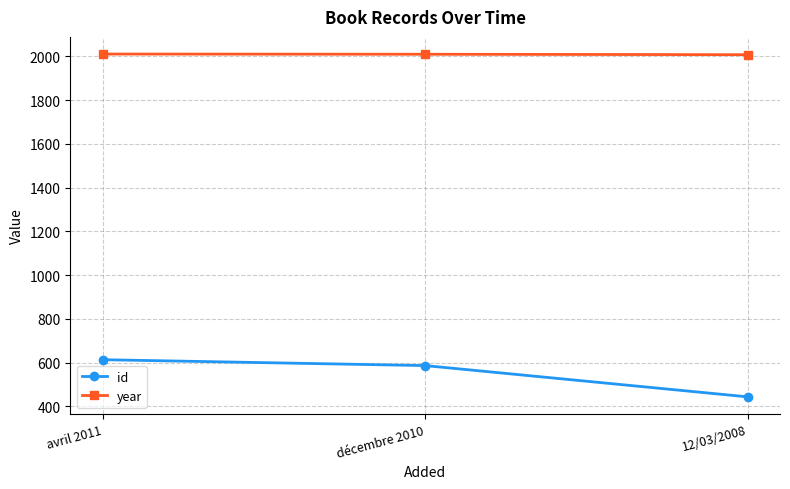

At how many categories does at least one series exceed 1262?

3